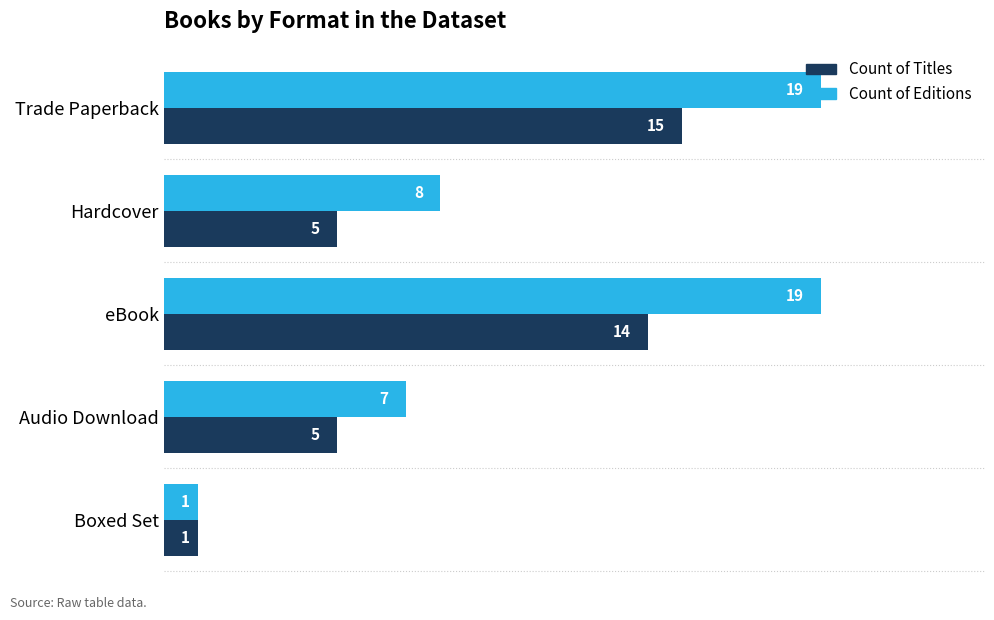

The value of Count of Editions at Boxed Set is 1. True or false?

True